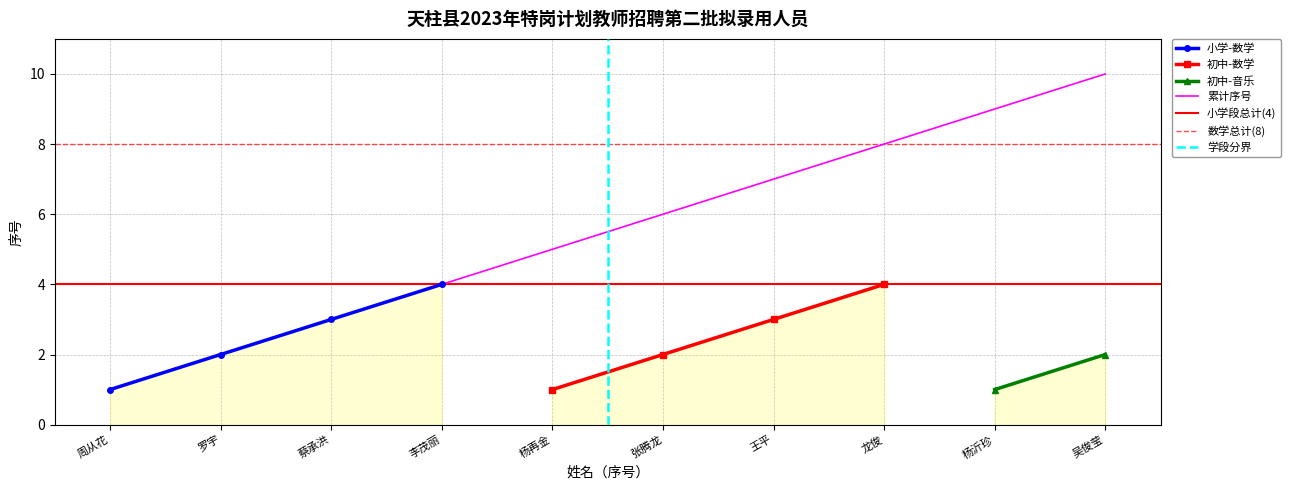

True or false: 小学-数学 has more than 0 interior local peaks.

False